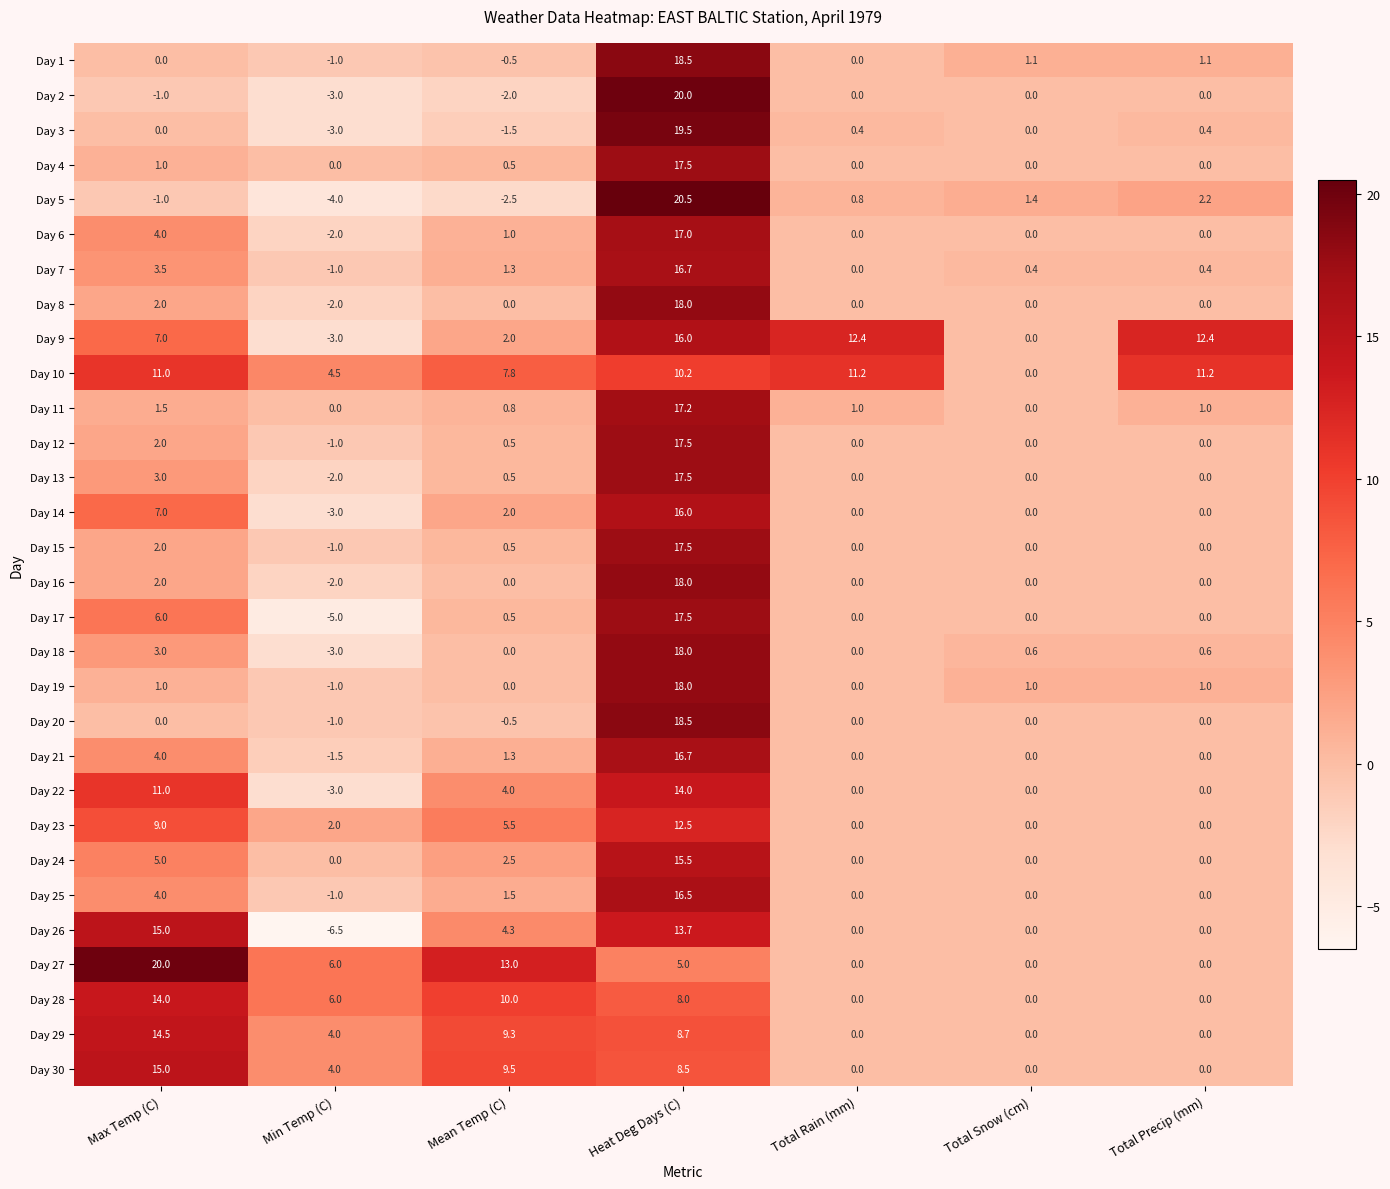

What is the average value of the Day 10 series?

8.0